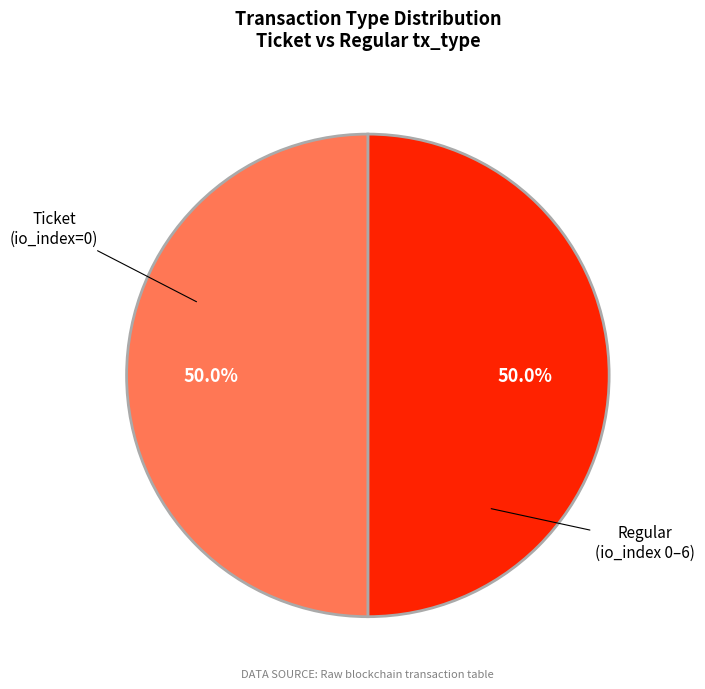

Approximately how many times larger is the value at Regular compared to Ticket?

1.0